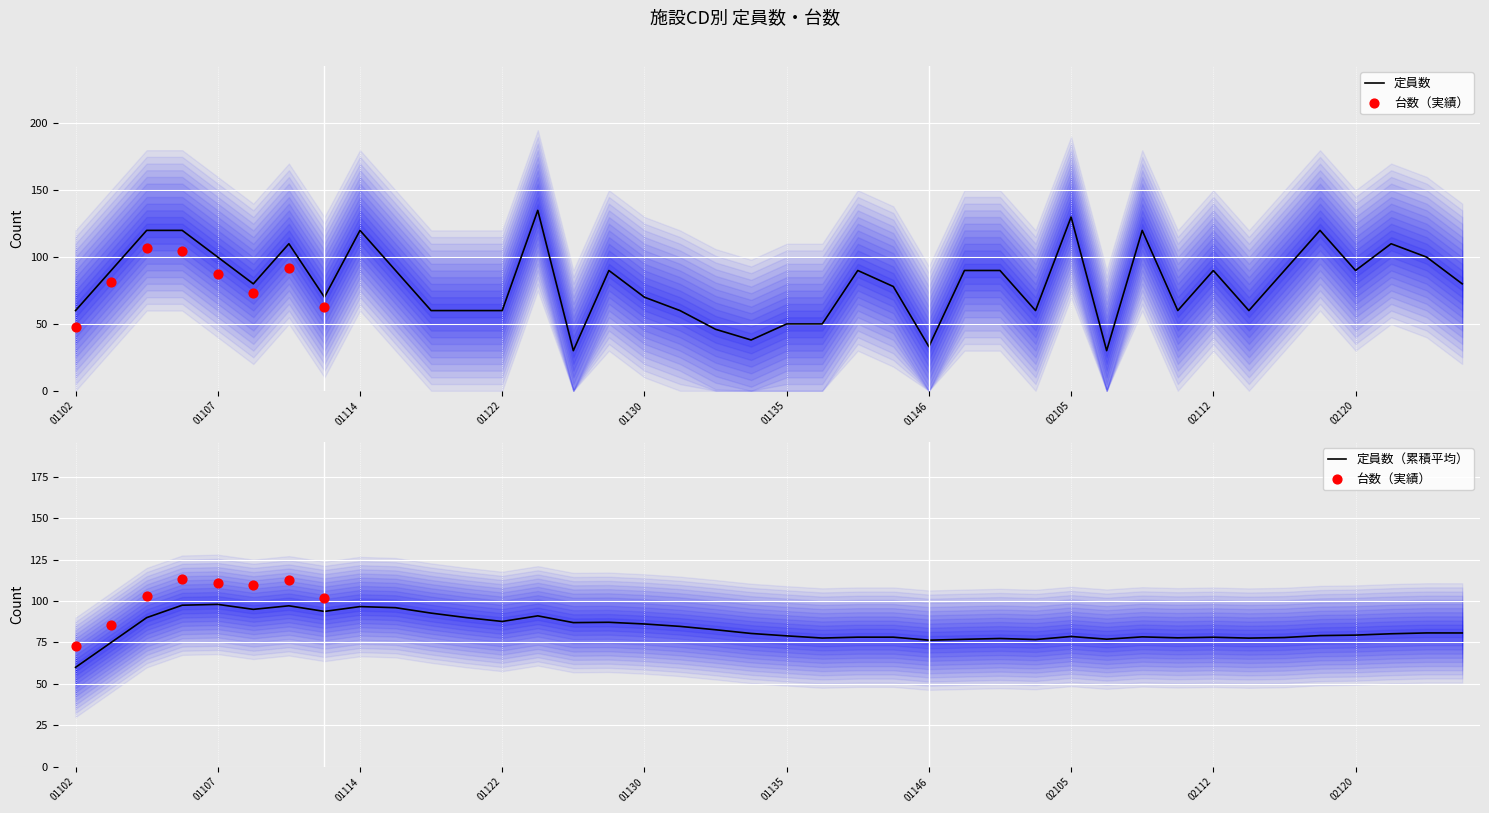

Between 36 and 26, which is larger?

36